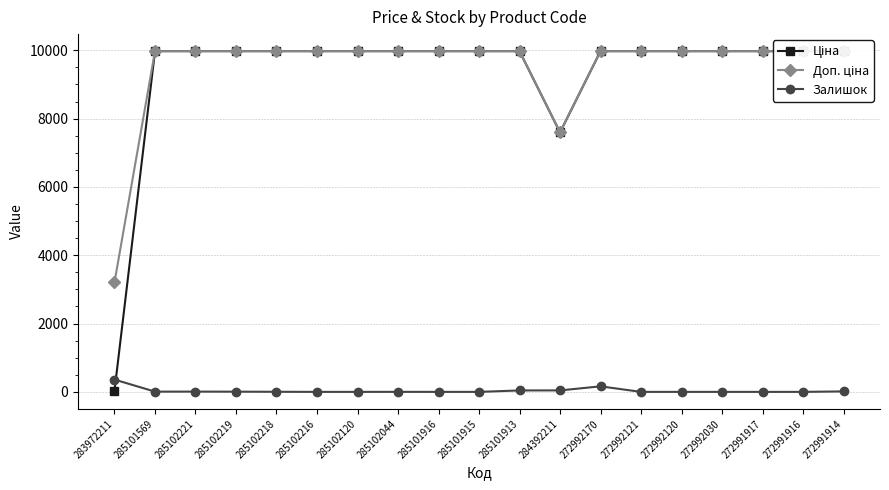

Which series has the largest total across all categories?

Доп. ціна